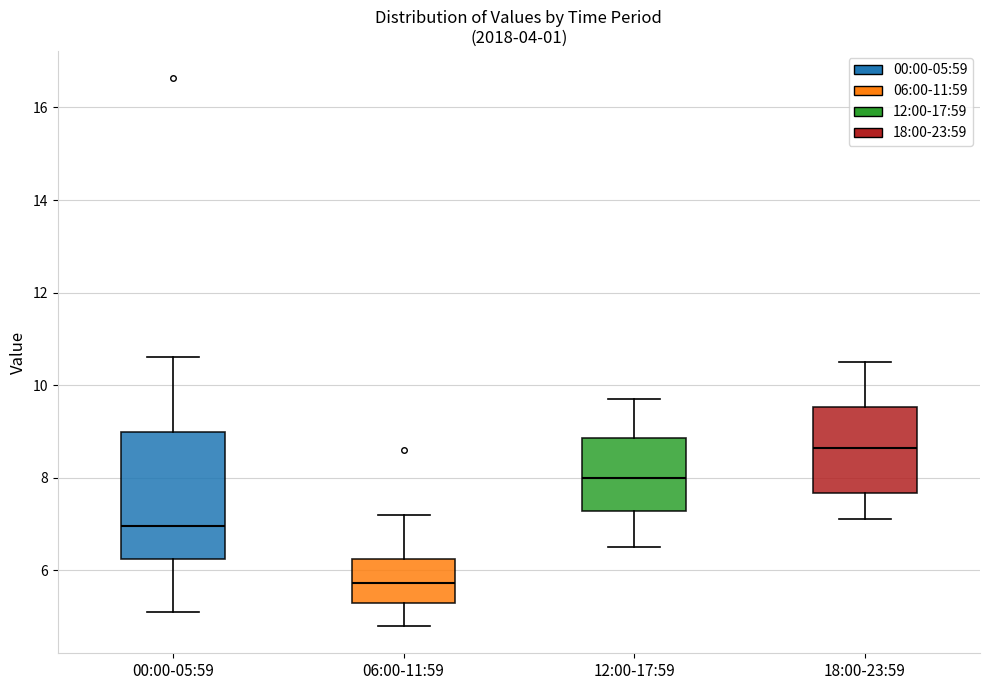

Reading left to right, transcribe this box plot: for each box, give where its median line is, the range the box spans, and where its two whiskers end, as read against the y-axis. The values are not printed on the chart, so give them approximately, as read against the axis.

00:00-05:59: median 7.0, box 6.2 to 9.0, whiskers 5.2 to 10.6
06:00-11:59: median 5.8, box 5.4 to 6.2, whiskers 4.8 to 7.2
12:00-17:59: median 8.0, box 7.2 to 8.8, whiskers 6.6 to 9.8
18:00-23:59: median 8.6, box 7.6 to 9.6, whiskers 7.2 to 10.6